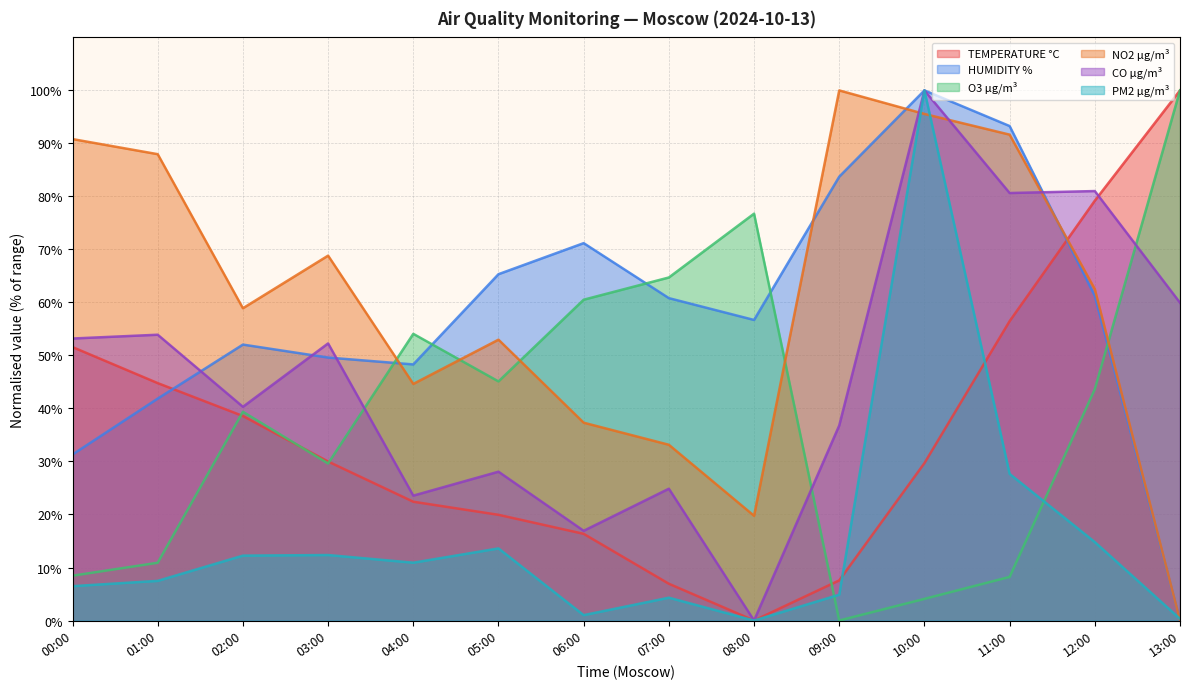

True or false: PM2 µg/m³ has a value of 4.9 at 09:00.

True